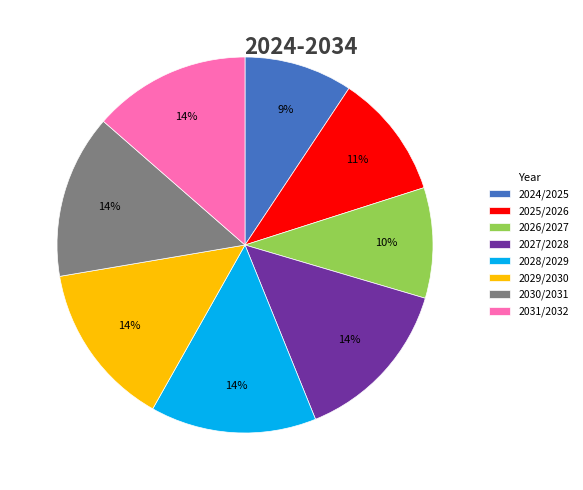

True or false: 2029/2030 accounts for 14% of the total.

True